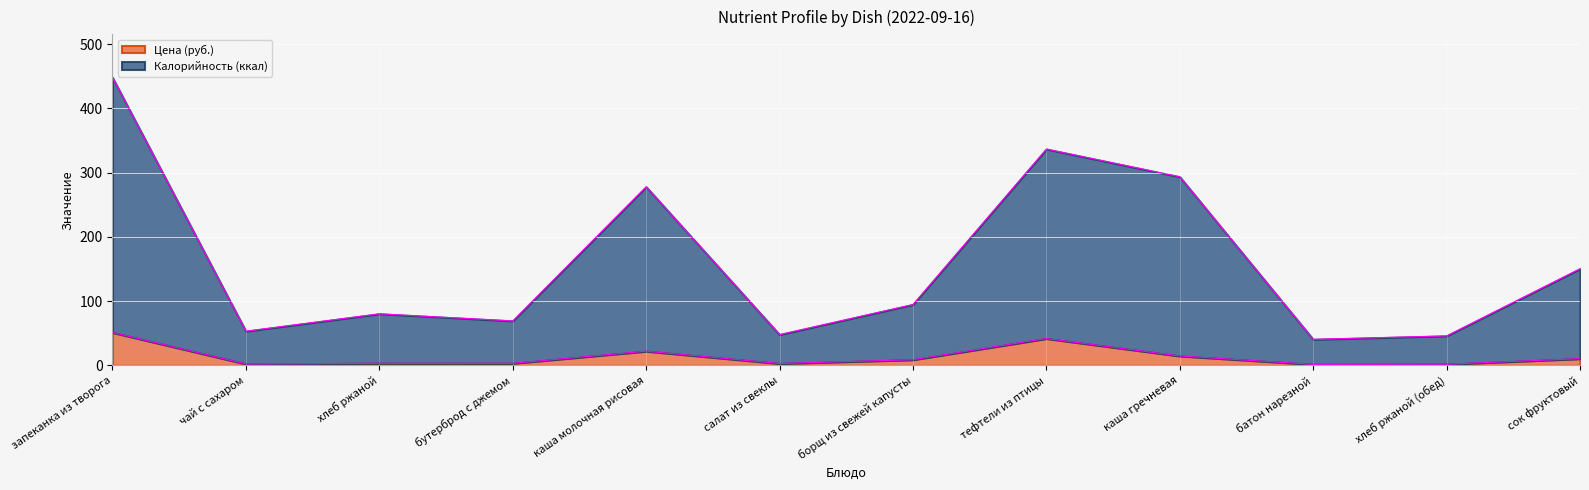

At which category does Калорийность (ккал) reach its first local valley?

чай с сахаром